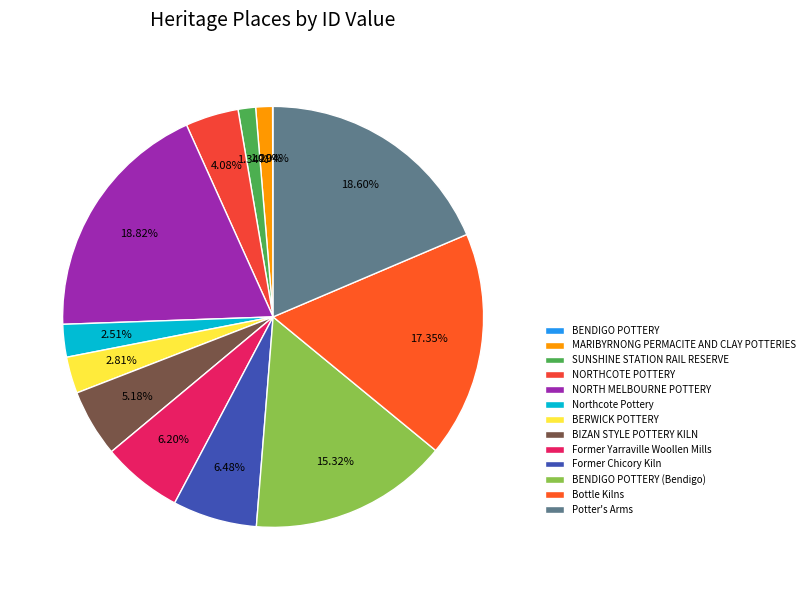

How many slices are in this pie chart?

13